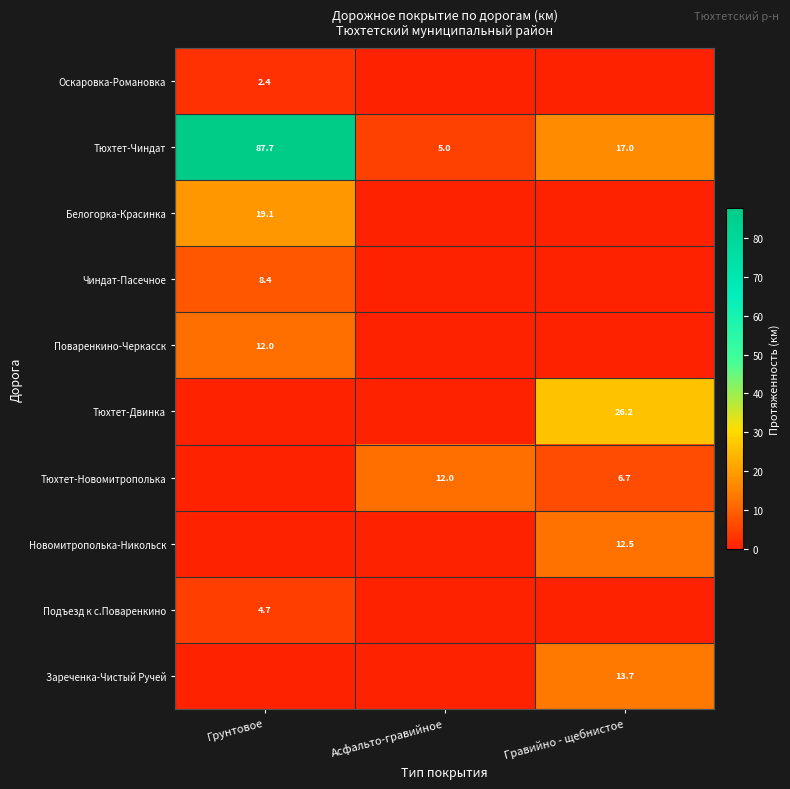

At which category does the chart reach its minimum across all series?

Асфальто-гравийное